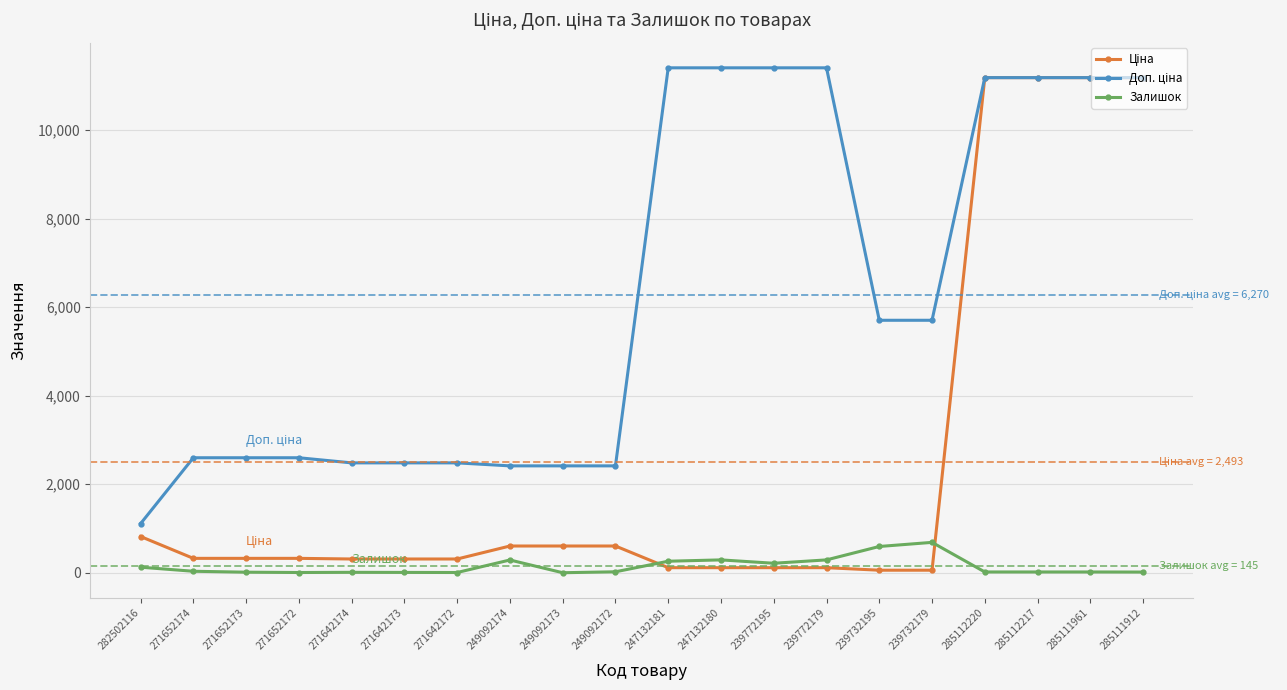

True or false: Залишок has more than 2 interior local peaks.

True